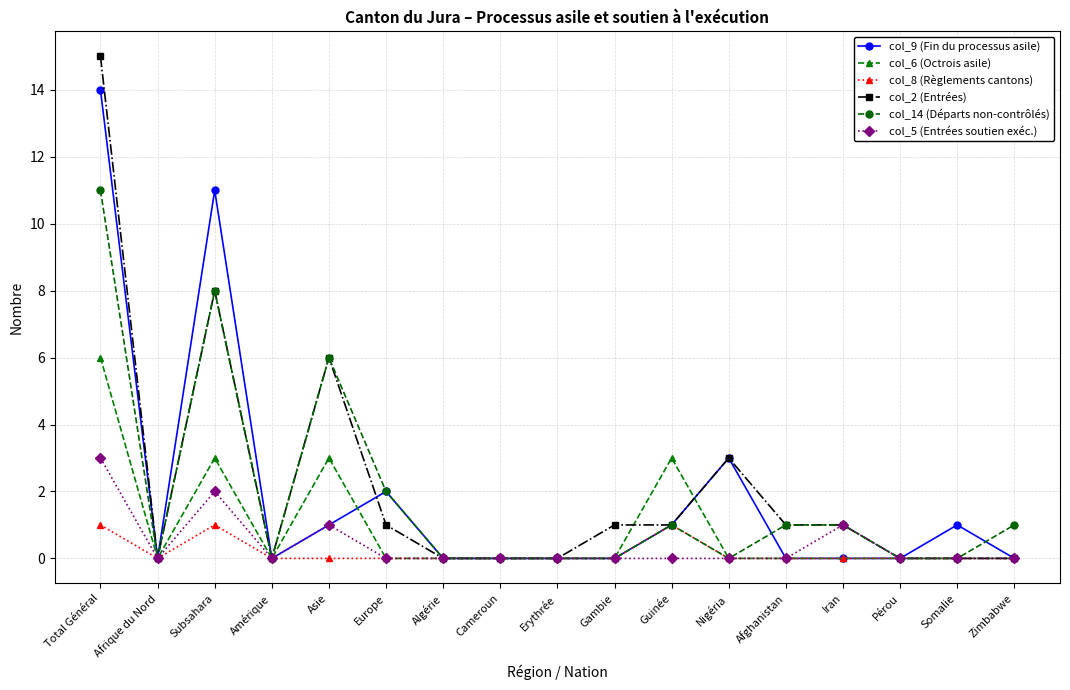

Where is the first local maximum for col_9 (Fin du processus asile)?

Subsahara